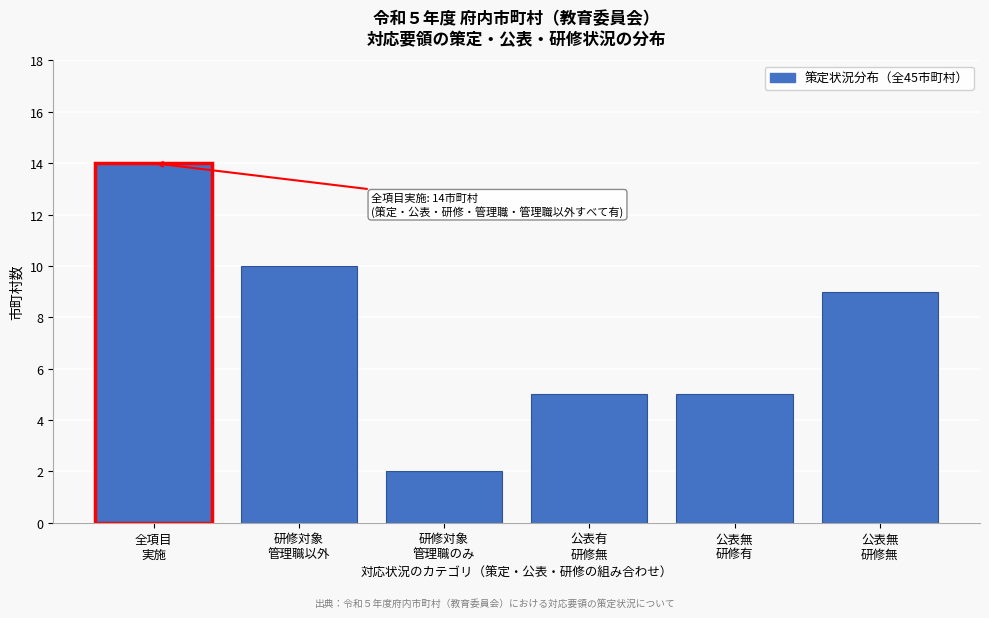

Reading left to right, extract all data points from this chart.

14	10	2	5	5	9